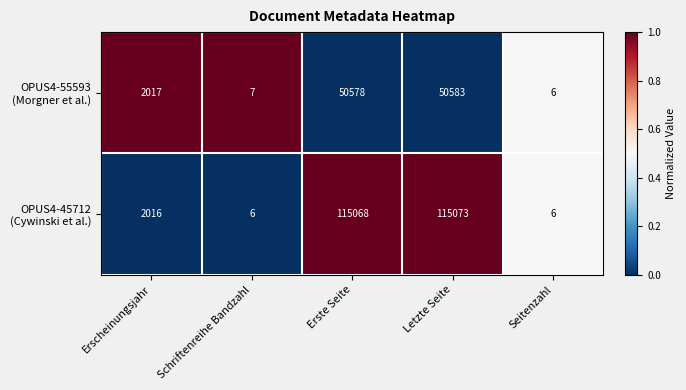

How many series are shown in this chart?

2